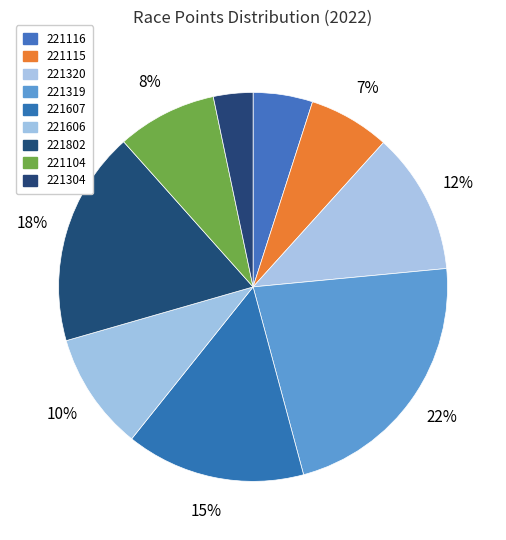

Count the number of slices in the pie.

9